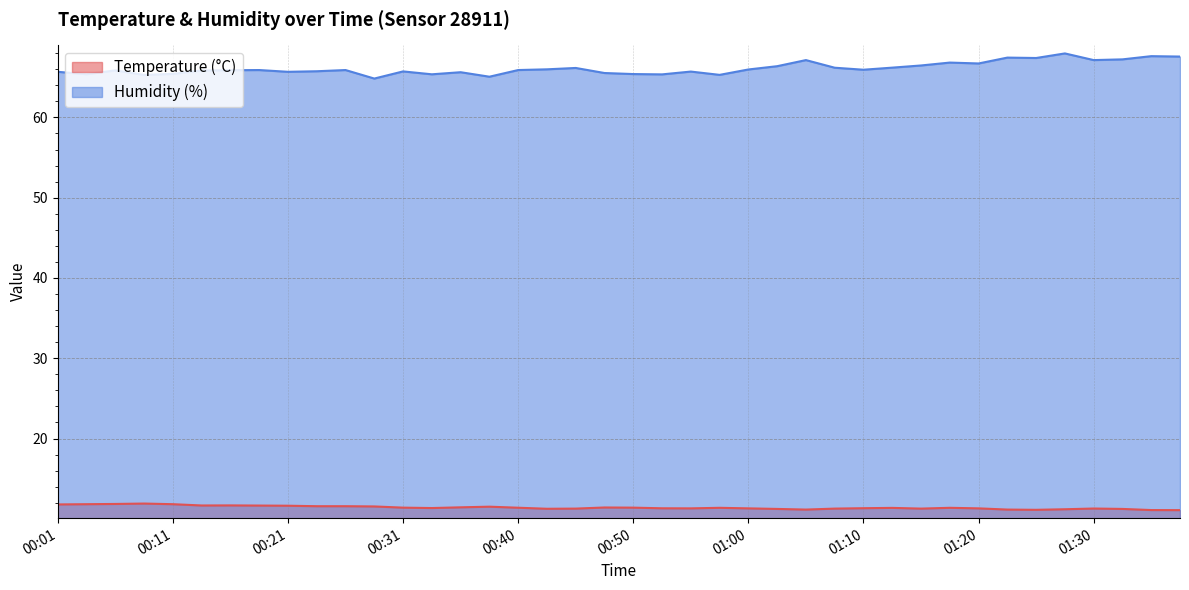

What is the sum of all Humidity (%) values?

2644.8